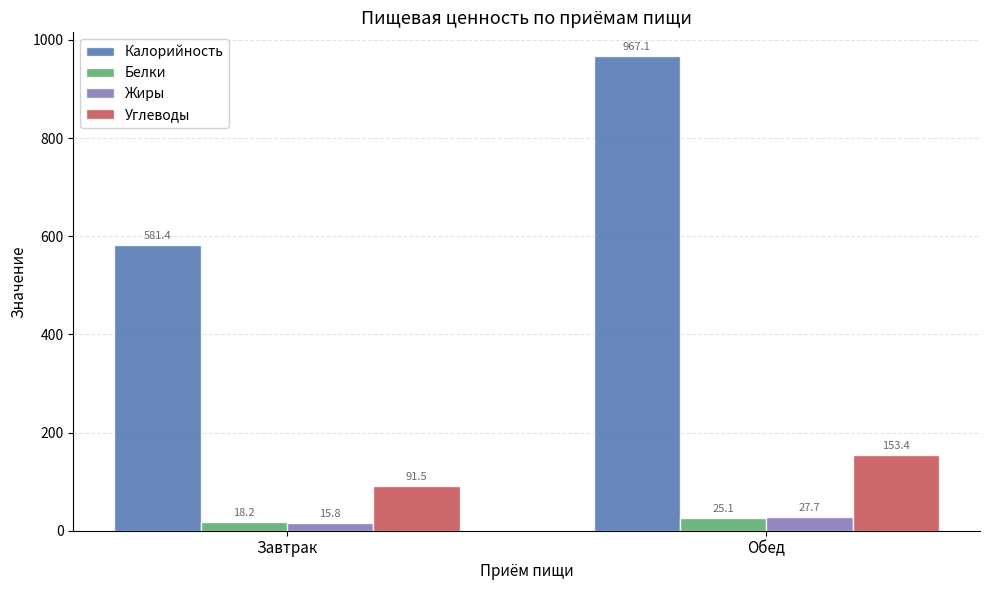

The value of Калорийность at Завтрак is 581.4. True or false?

True